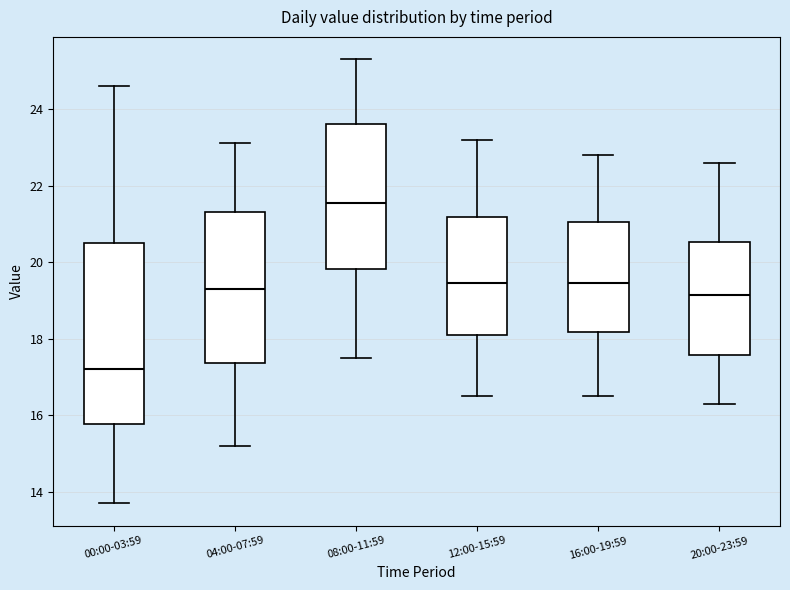

Reading left to right, transcribe this box plot: for each box, give where its median line is, the range the box spans, and where its two whiskers end, as read against the y-axis. The values are not printed on the chart, so give them approximately, as read against the axis.

00:00-03:59: median 17.2, box 15.8 to 20.6, whiskers 13.8 to 24.6
04:00-07:59: median 19.4, box 17.4 to 21.4, whiskers 15.2 to 23.2
08:00-11:59: median 21.6, box 19.8 to 23.6, whiskers 17.6 to 25.4
12:00-15:59: median 19.4, box 18.2 to 21.2, whiskers 16.6 to 23.2
16:00-19:59: median 19.4, box 18.2 to 21.0, whiskers 16.6 to 22.8
20:00-23:59: median 19.2, box 17.6 to 20.6, whiskers 16.4 to 22.6